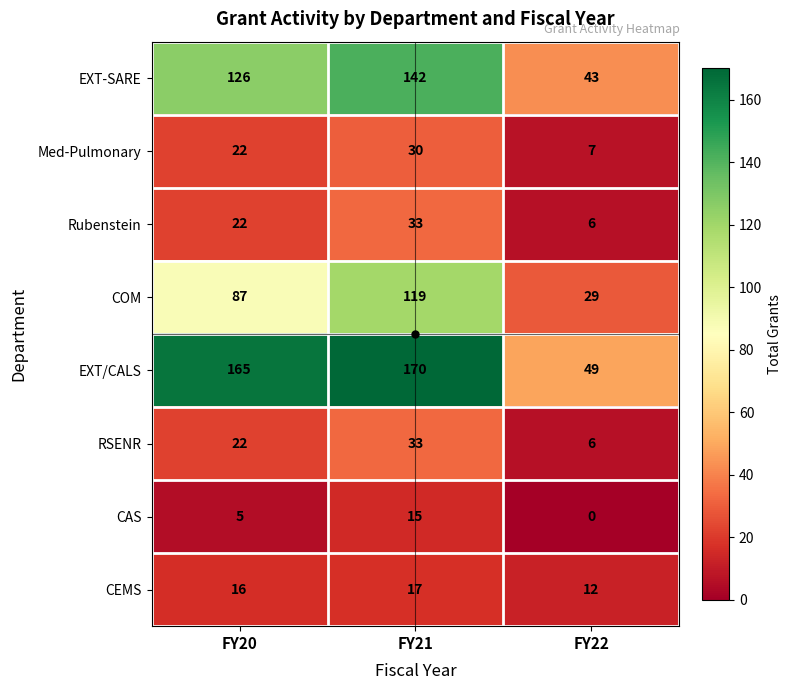

Which series has the largest total across all categories?

EXT/CALS